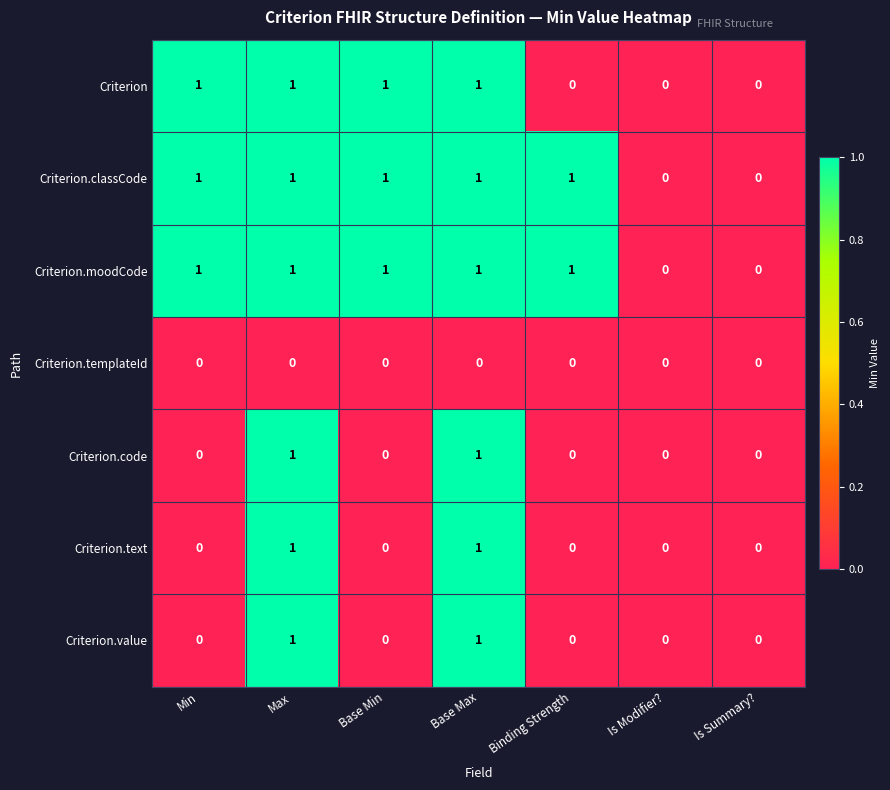

What is the total value across all series at Max?

6